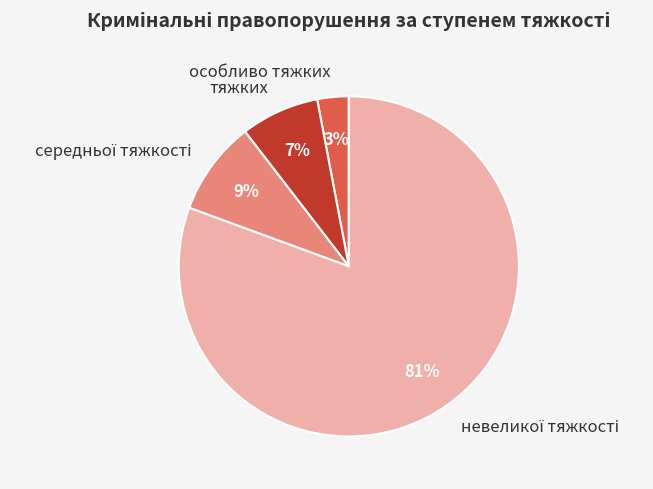

To the nearest percent, what is the difference between the largest and smallest slice percentages?

78%